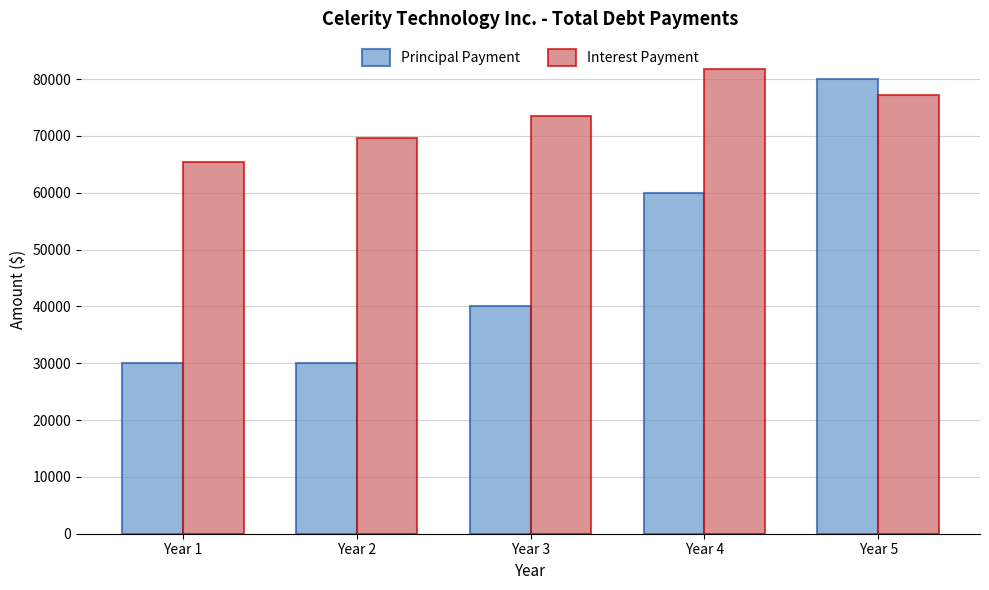

Reading right to left, what are all the values shown in this chart?

Principal Payment: Year 5=80000	Year 4=60000	Year 3=40000	Year 2=30000	Year 1=30000
Interest Payment: Year 5=77250	Year 4=81750	Year 3=73450	Year 2=69600	Year 1=65450